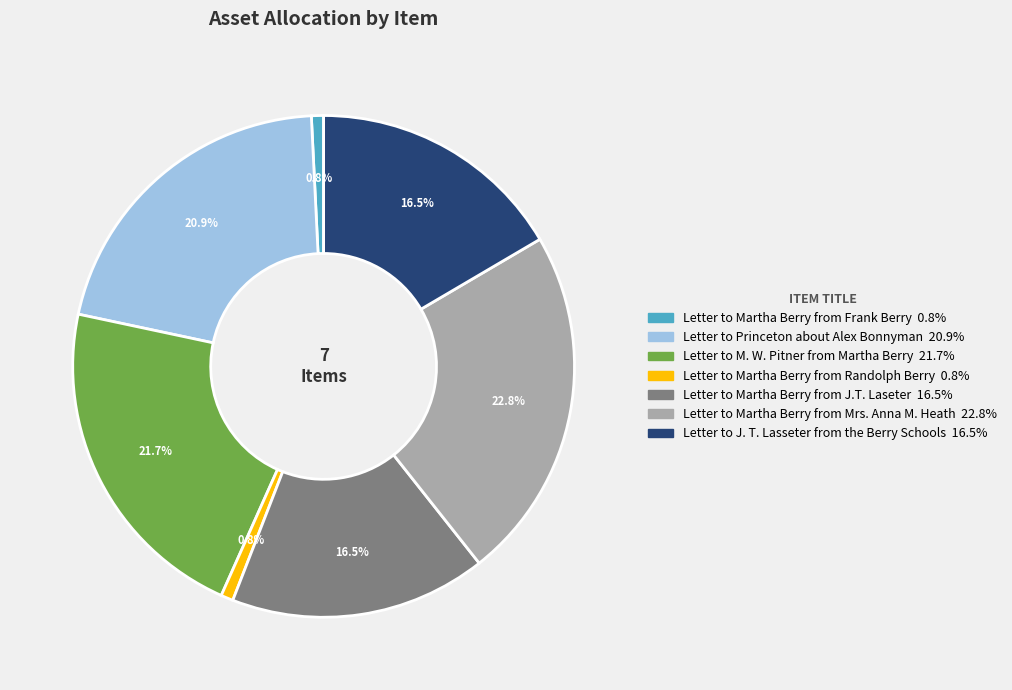

To the nearest percent, what is the average slice percentage?

14%